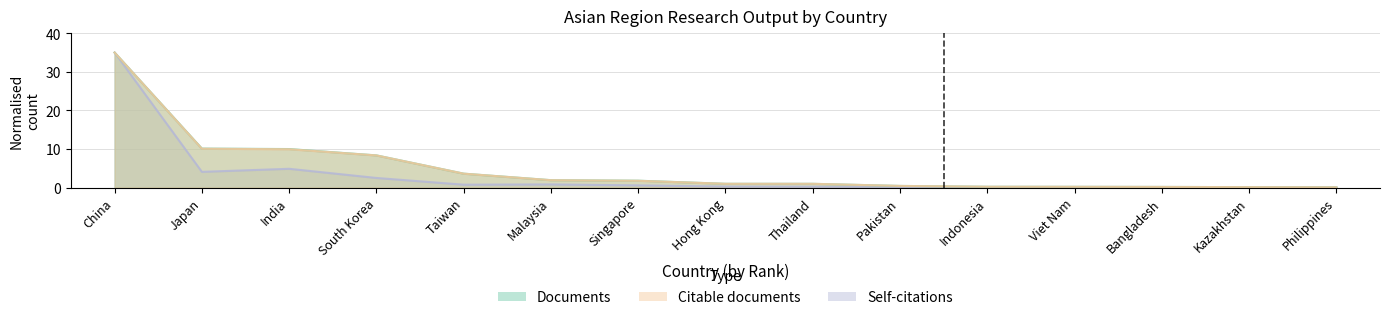

At Bangladesh, list the series in order from largest to smallest.

Citable documents, Documents, Self-citations